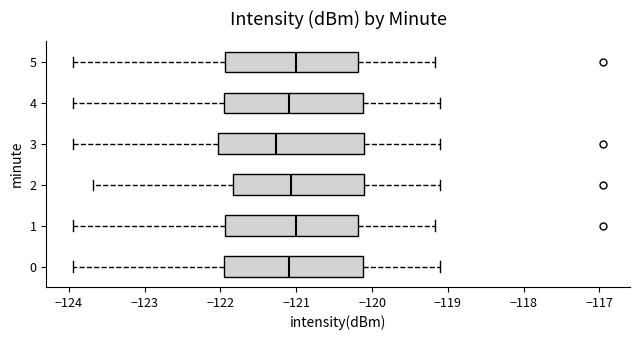

Where does the median line of the box at y = 4 sit on the x-axis? The values are not printed on the chart, so give them approximately, as read against the axis.

-121.1